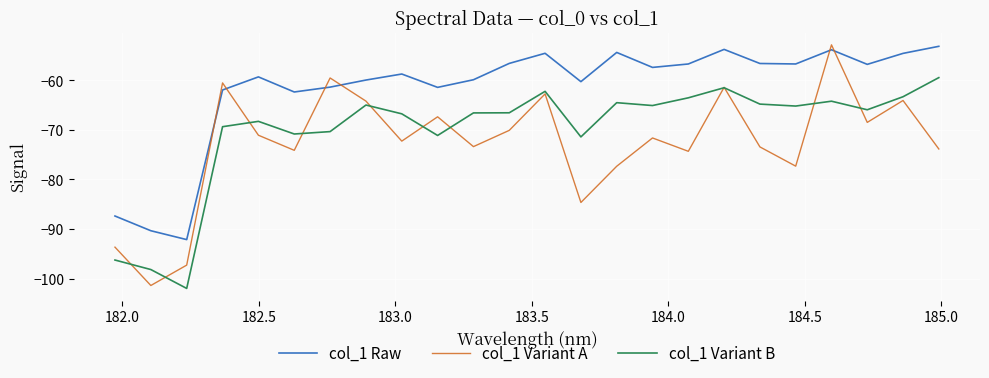

What is the lowest value of the col_1 Raw series?

-92.1